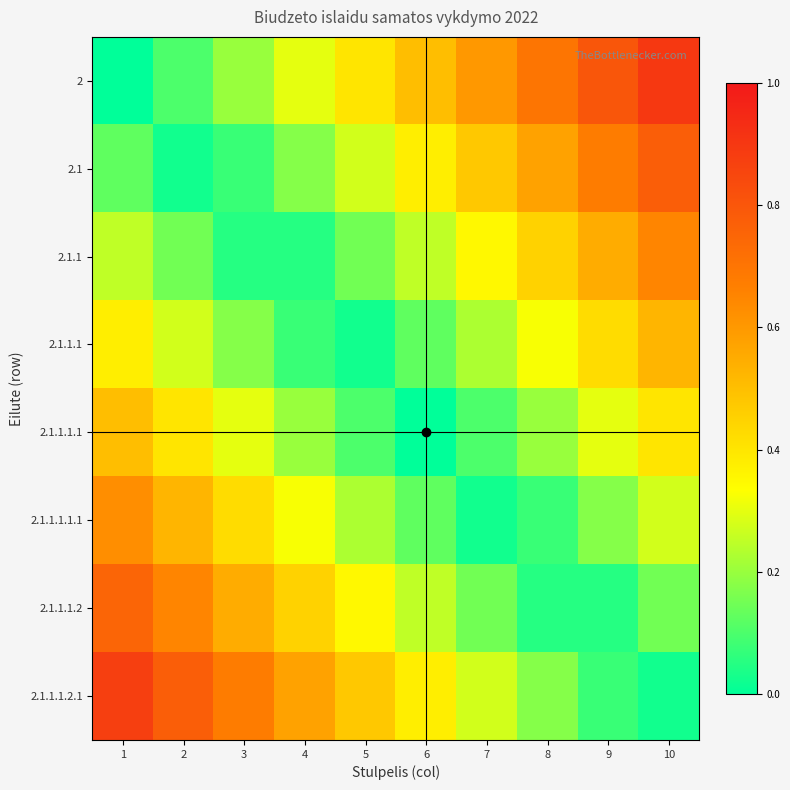

List the series in order of their peak value, highest first.

2, 2.1.1.1.2.1, 2.1, 2.1.1.1.2, 2.1.1, 2.1.1.1.1.1, 2.1.1.1, 2.1.1.1.1